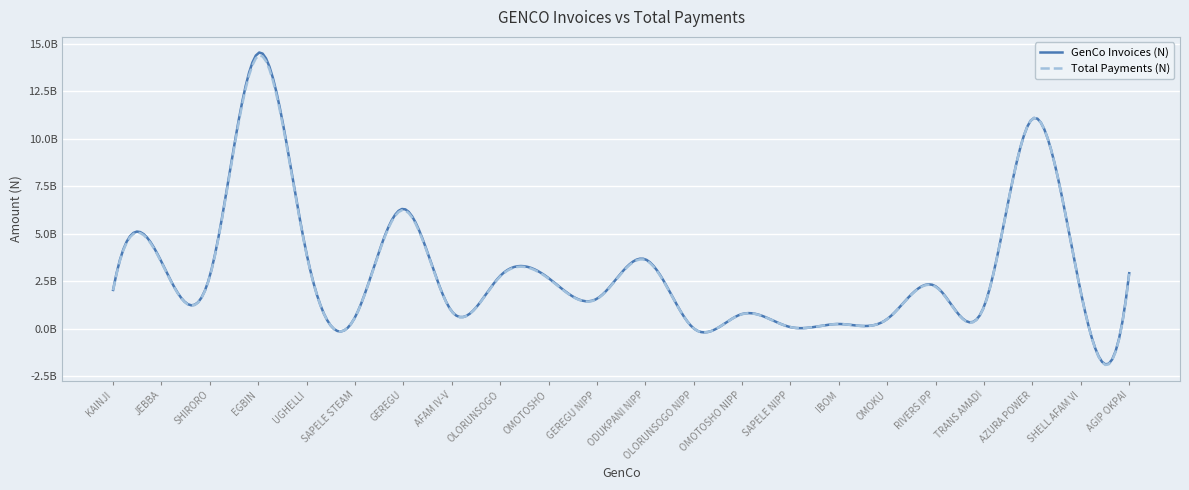

What are all the series names shown in the legend?

GenCo Invoices (N), Total Payments (N)